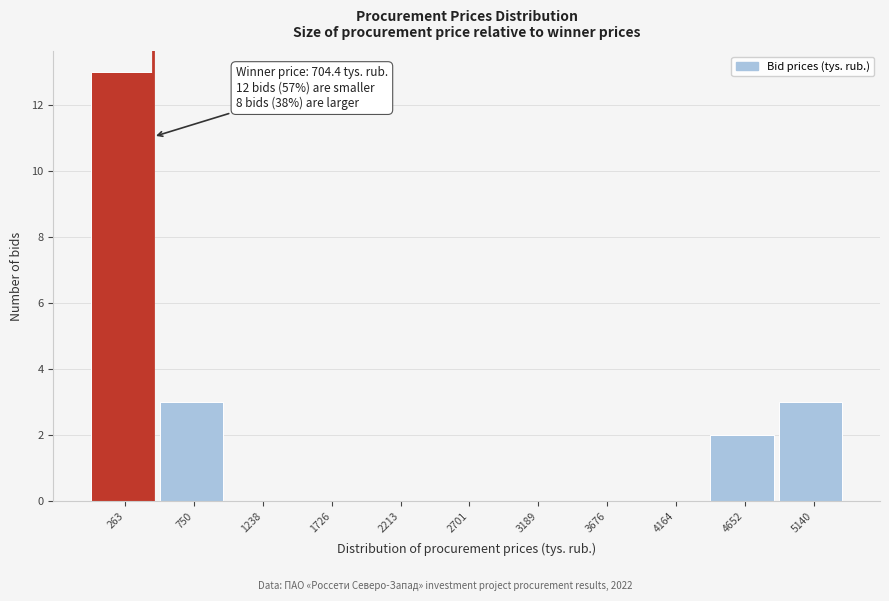

Reading left to right, what are all the values shown in this chart?

263=13	750=3	1238=0	1726=0	2213=0	2701=0	3189=0	3676=0	4164=0	4652=2	5140=3